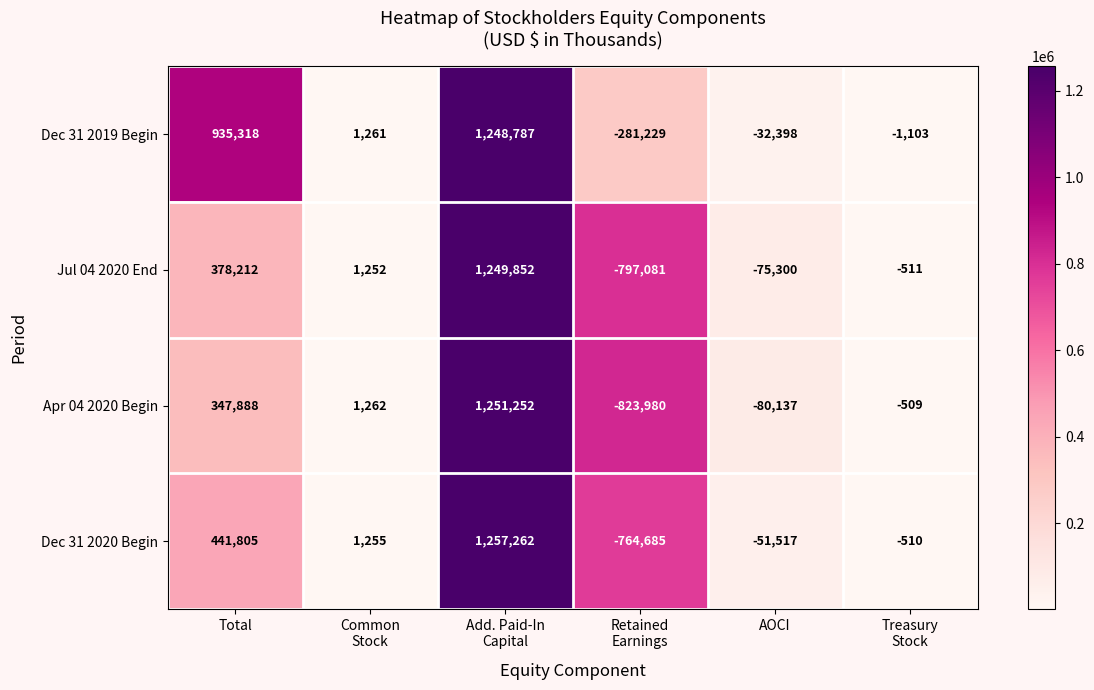

How many distinct data groups are displayed?

4